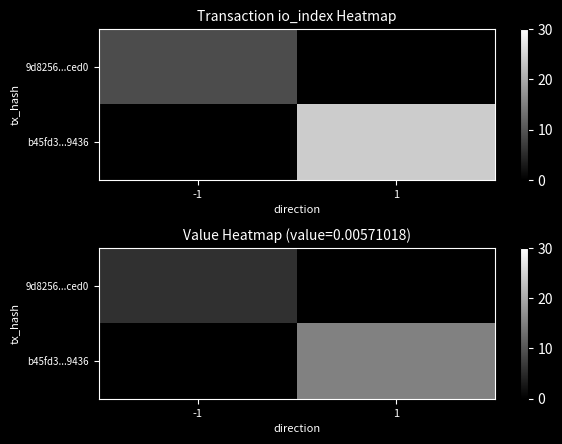

What is the average value of the 9d8256...ced0 series?

2.9